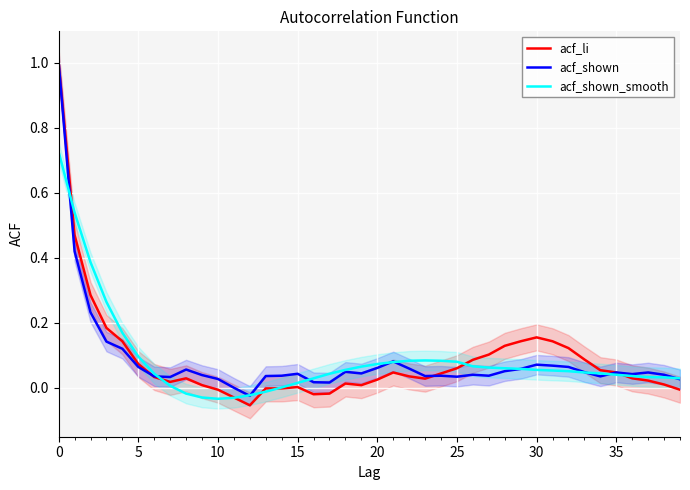

How many negative values does the acf_shown_smooth series have?

6